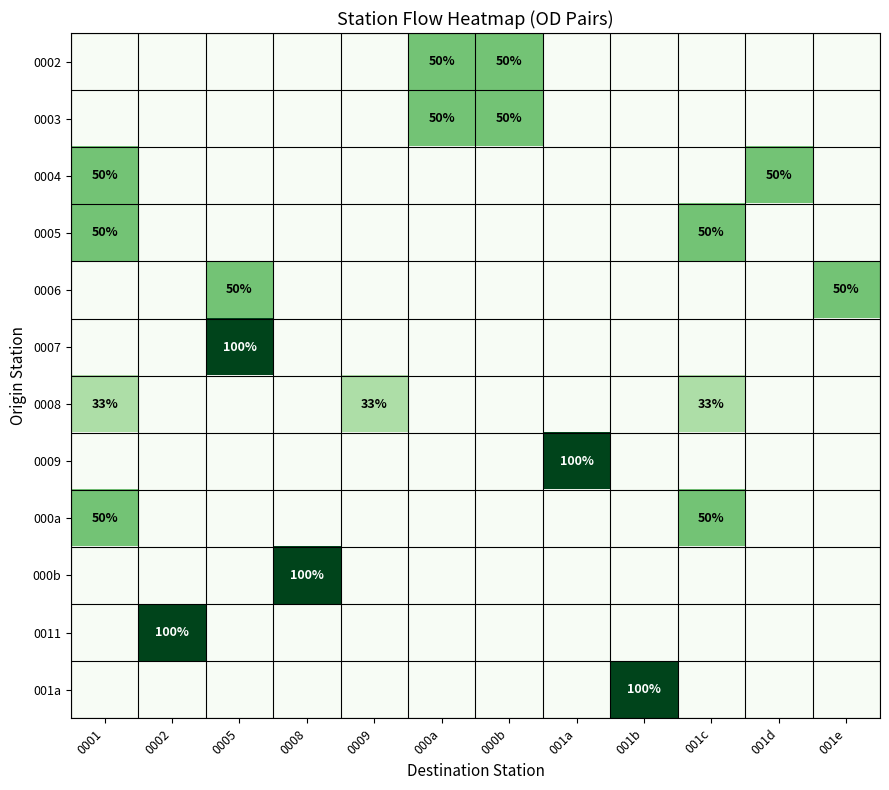

True or false: 000b has a value of 100 at 0008.

True